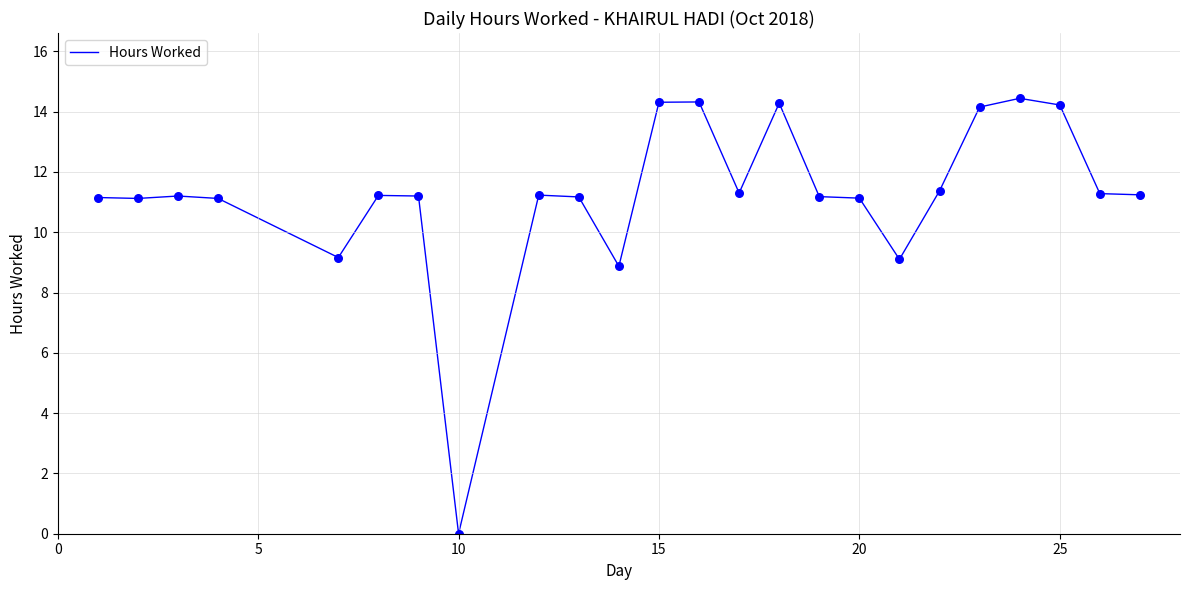

What is the difference between the maximum and minimum values?

14.4